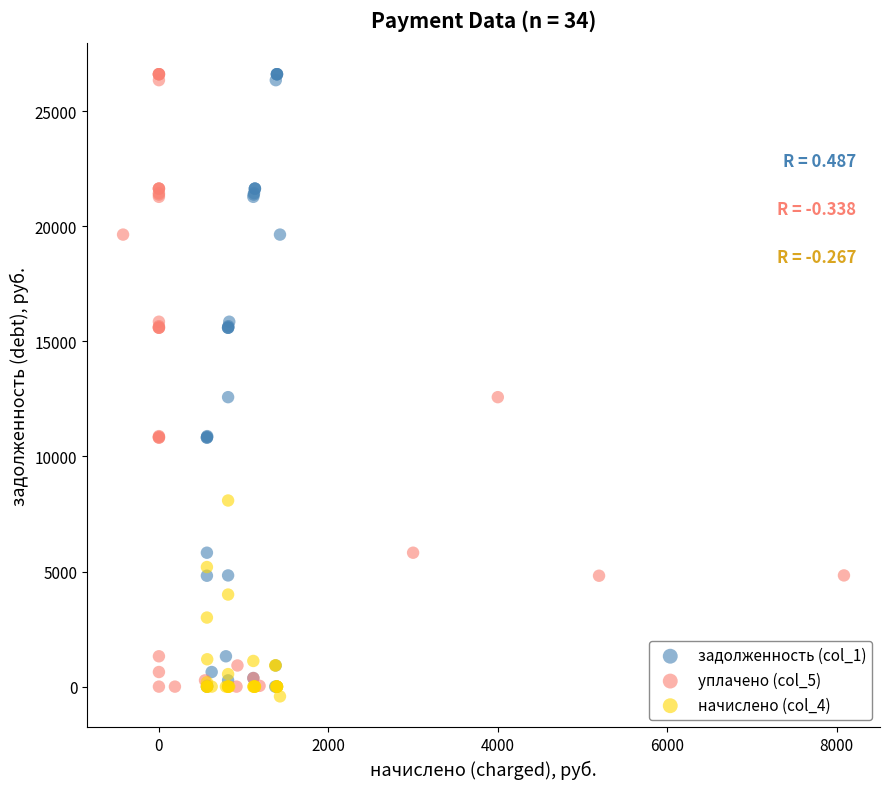

What are all the series names shown in the legend?

задолженность (col_1), уплачено (col_5), начислено (col_4)